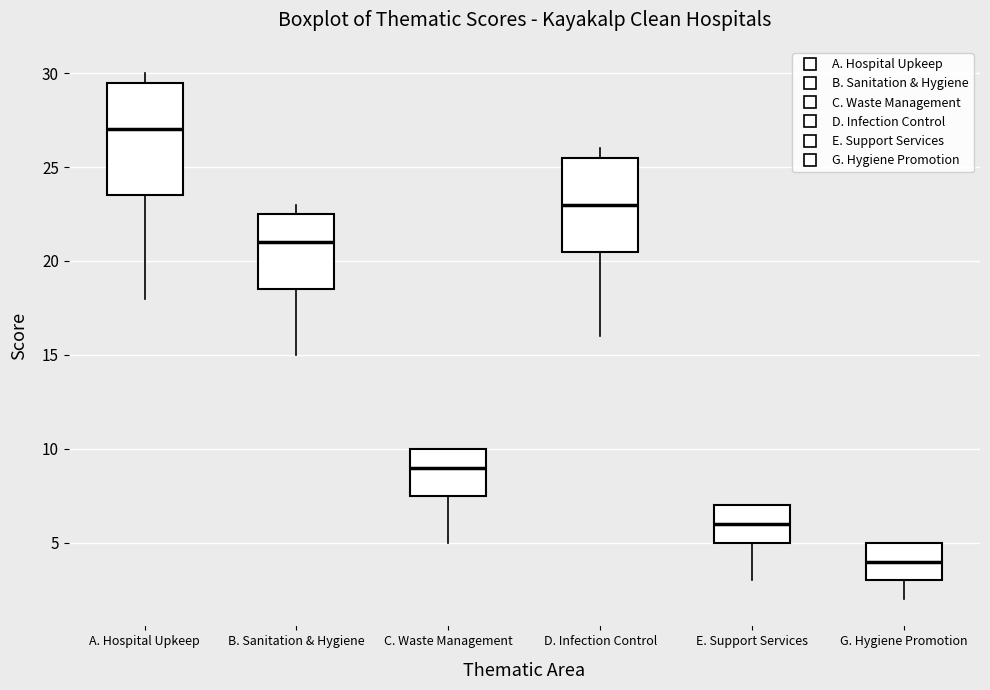

Reading left to right, read every box against the y-axis: the position of its median line, the range the box covers, and the ends of its whiskers. The values are not printed on the chart, so give them approximately, as read against the axis.

A. Hospital Upkeep: median 27.0, box 23.5 to 29.5, whiskers 18.0 to 30.0
B. Sanitation & Hygiene: median 21.0, box 18.5 to 22.5, whiskers 15.0 to 23.0
C. Waste Management: median 9.0, box 7.5 to 10.0, whiskers 5.0 to 10.0
D. Infection Control: median 23.0, box 20.5 to 25.5, whiskers 16.0 to 26.0
E. Support Services: median 6.0, box 5.0 to 7.0, whiskers 3.0 to 7.0
G. Hygiene Promotion: median 4.0, box 3.0 to 5.0, whiskers 2.0 to 5.0